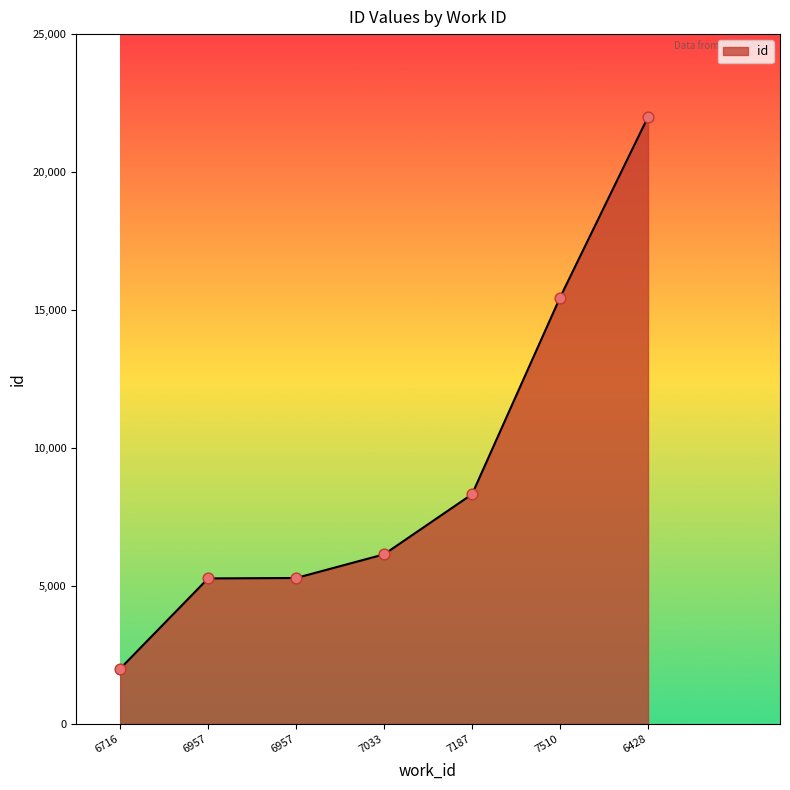

Between 6957 and 7033, which is larger?

7033